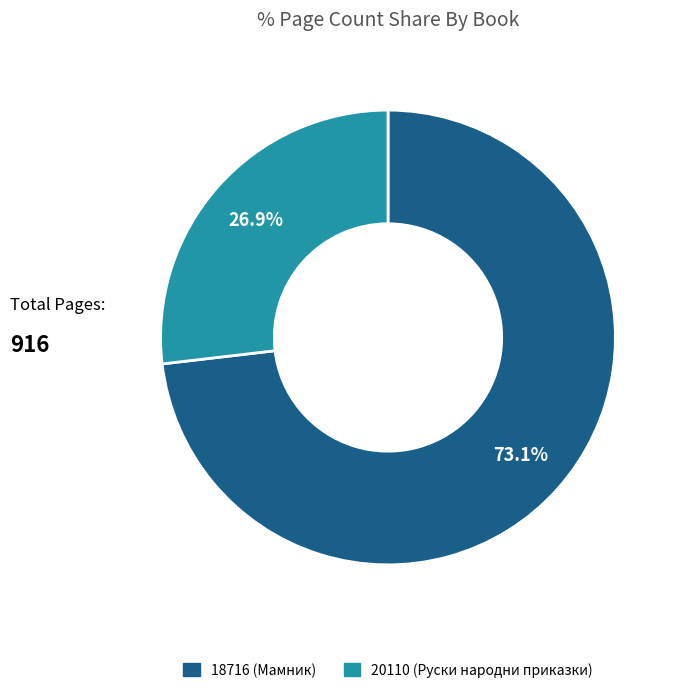

What percentage is the 18716 (Мамник) slice, to the nearest percent?

73%